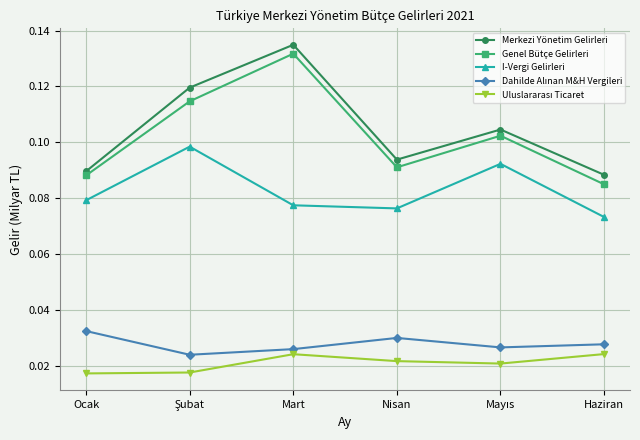

At which category is the sum across all series the highest?

Mart